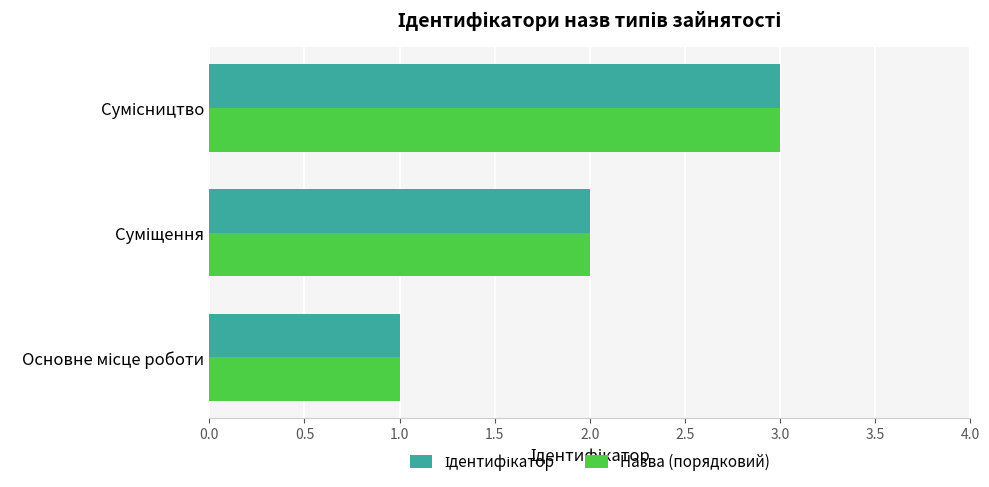

What is the greatest value displayed?

3